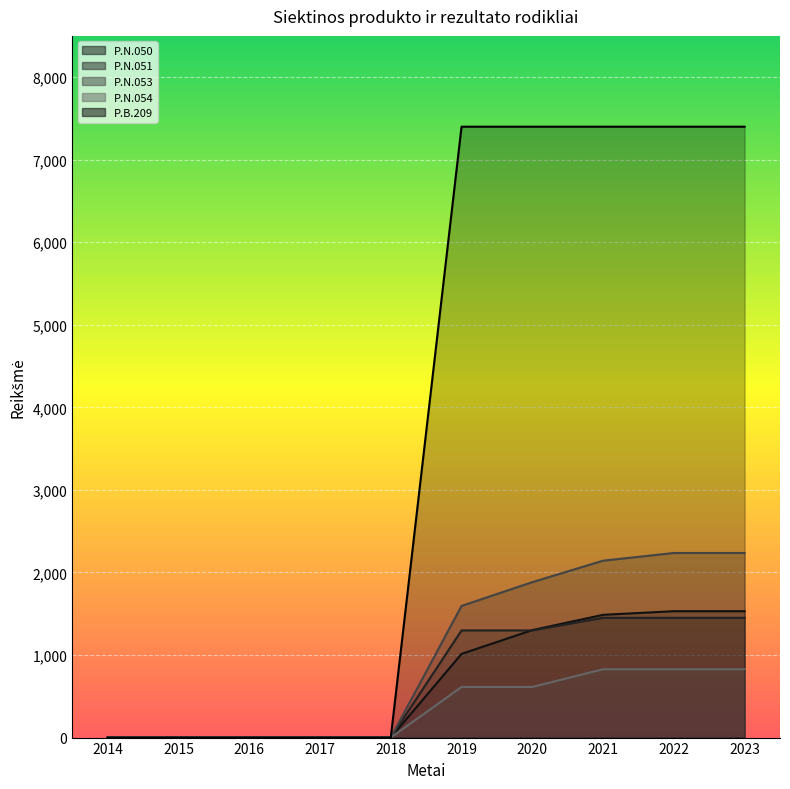

Reading right to left, transcribe all the data shown in this chart.

P.N.050: 1531	1531	1487	1302	1014	0	0	0	0	0
P.N.051: 1451	1451	1451	1298	1298	0	0	0	0	0
P.N.053: 2236	2236	2143	1883	1595	0	0	0	0	0
P.N.054: 828	828	828	613	613	0	0	0	0	0
P.B.209: 7400	7400	7400	7400	7400	0	0	0	0	0